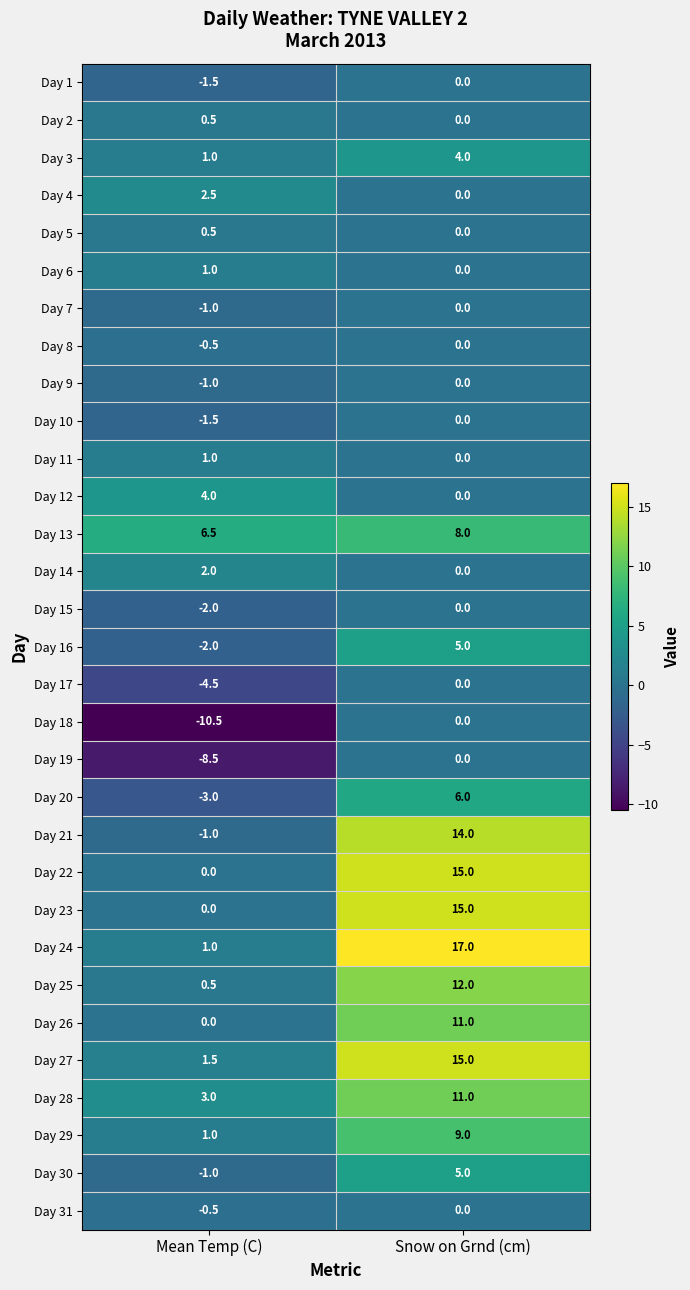

Which series changed the most between Mean Temp (C) and Snow on Grnd (cm)?

Day 24